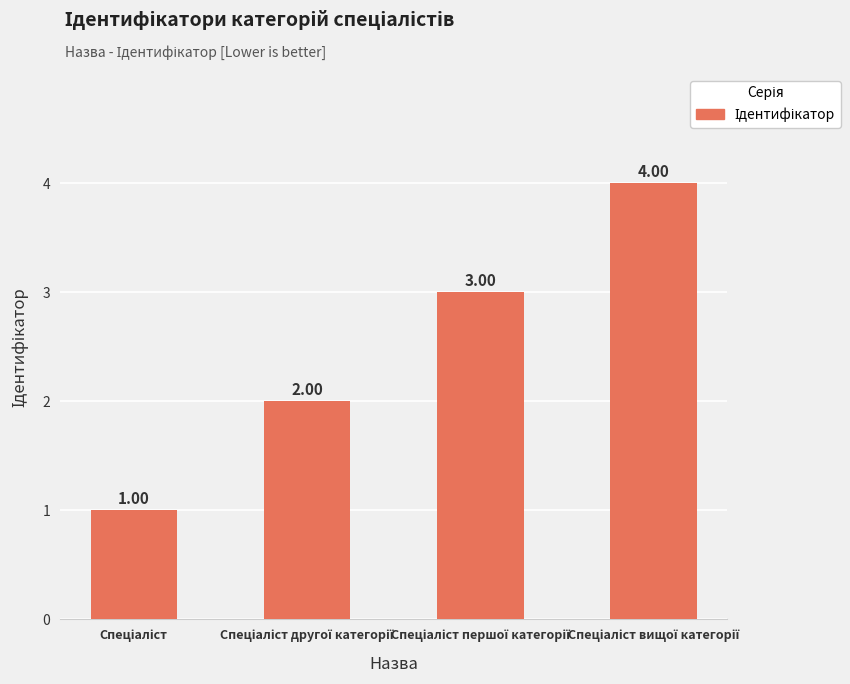

How many series are shown in this chart?

1